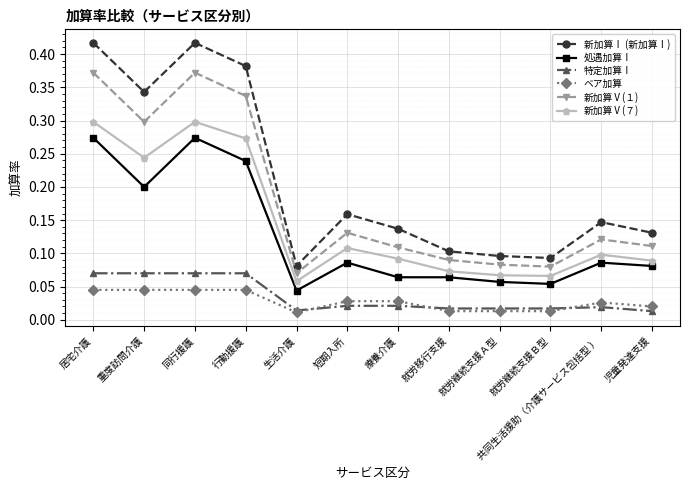

True or false: 新加算Ⅰ (新加算Ⅰ) has a value of 0.1 at 就労継続支援Ｂ型.

True